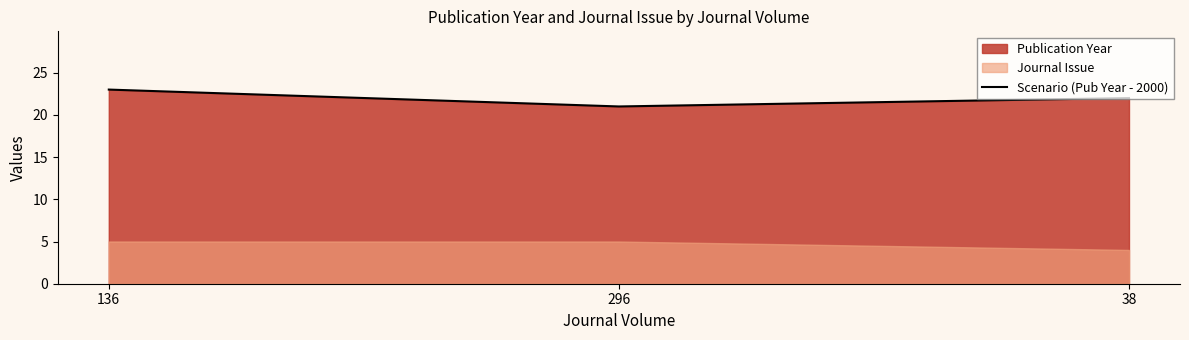

What value does the data have at 38?

22